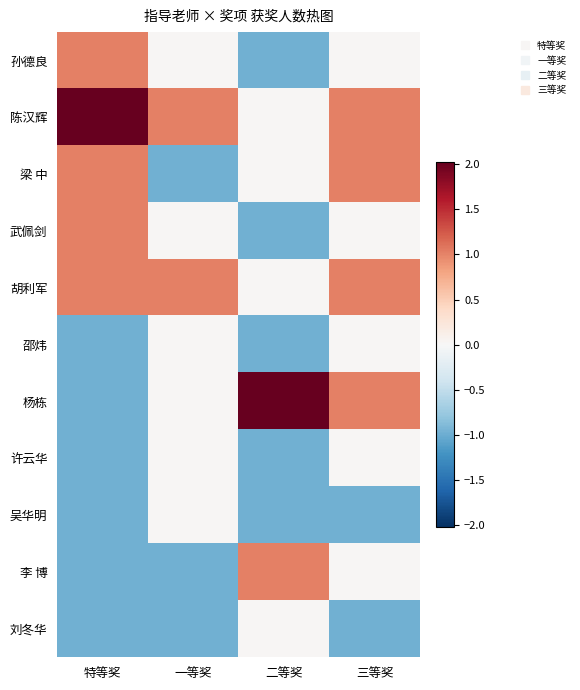

Which category has the highest value across all series?

特等奖